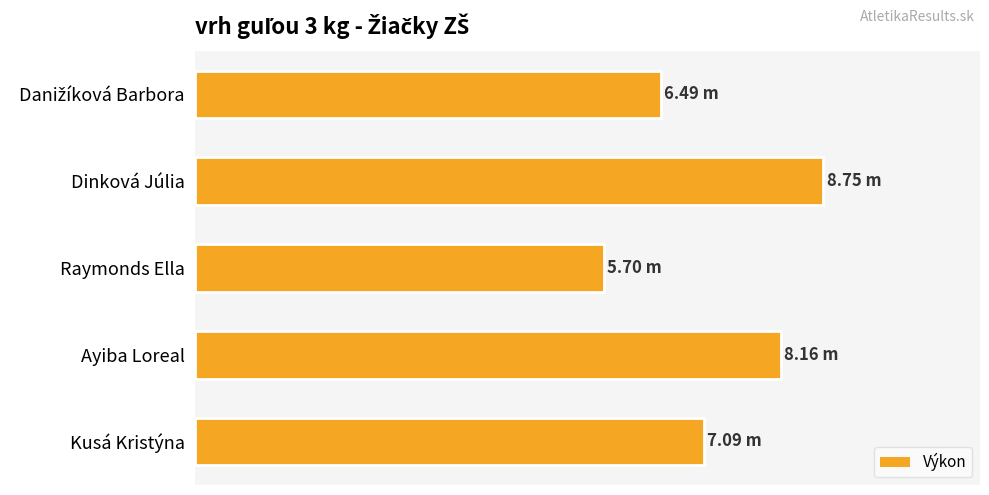

Where is the data nearest to the value 7?

Kusá Kristýna